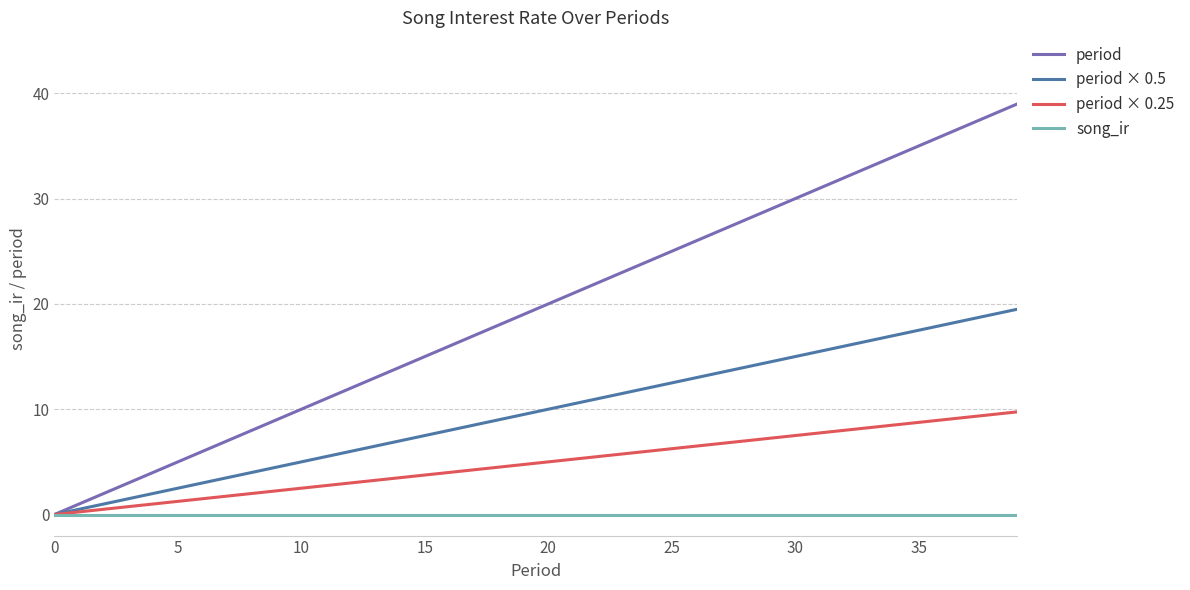

What is the difference between the maximum and minimum values in the period series?

39.0